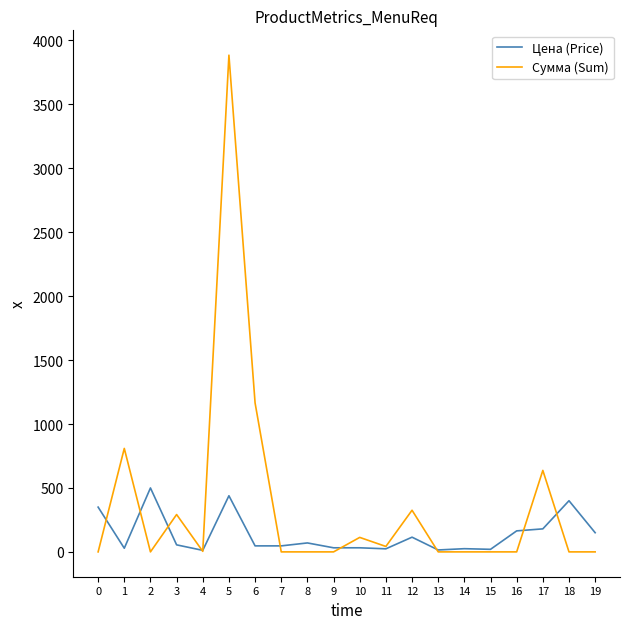

At which category is the sum across all series the highest?

5